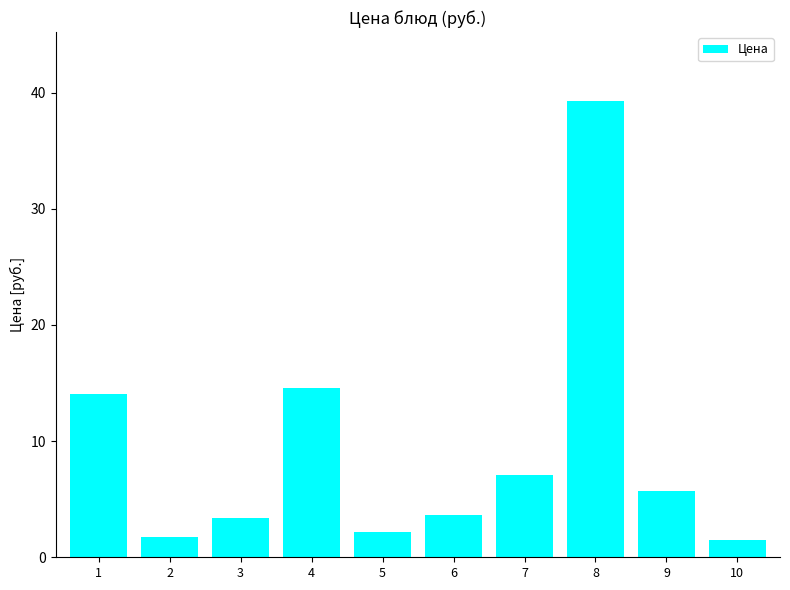

What is the value of the 2nd bar from the left?

1.8